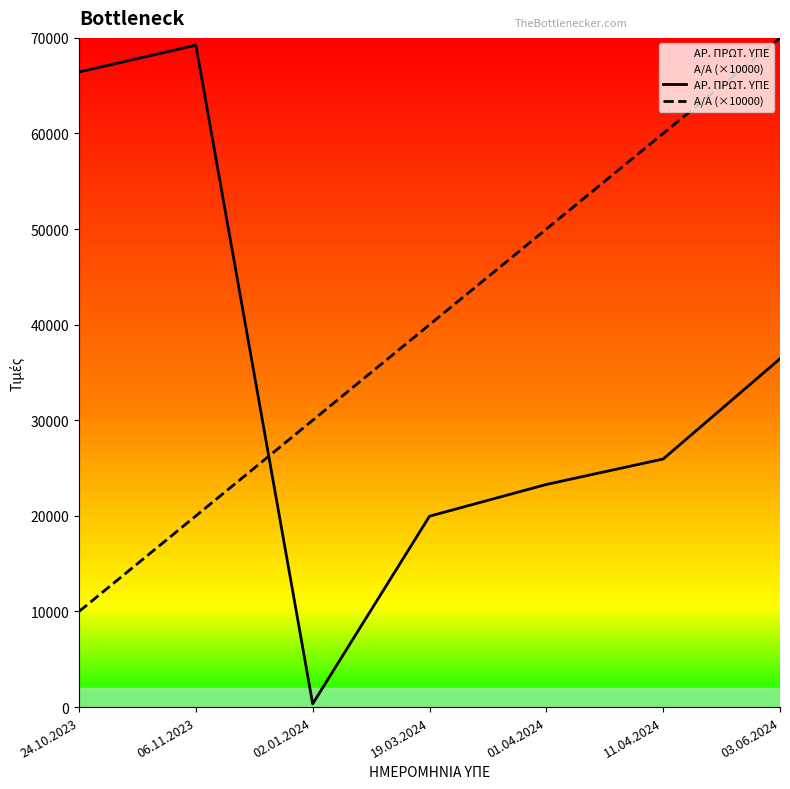

Where do Α/Α (×10000) and ΑΡ. ΠΡΩΤ. ΥΠΕ first cross each other?

06.11.2023 and 02.01.2024